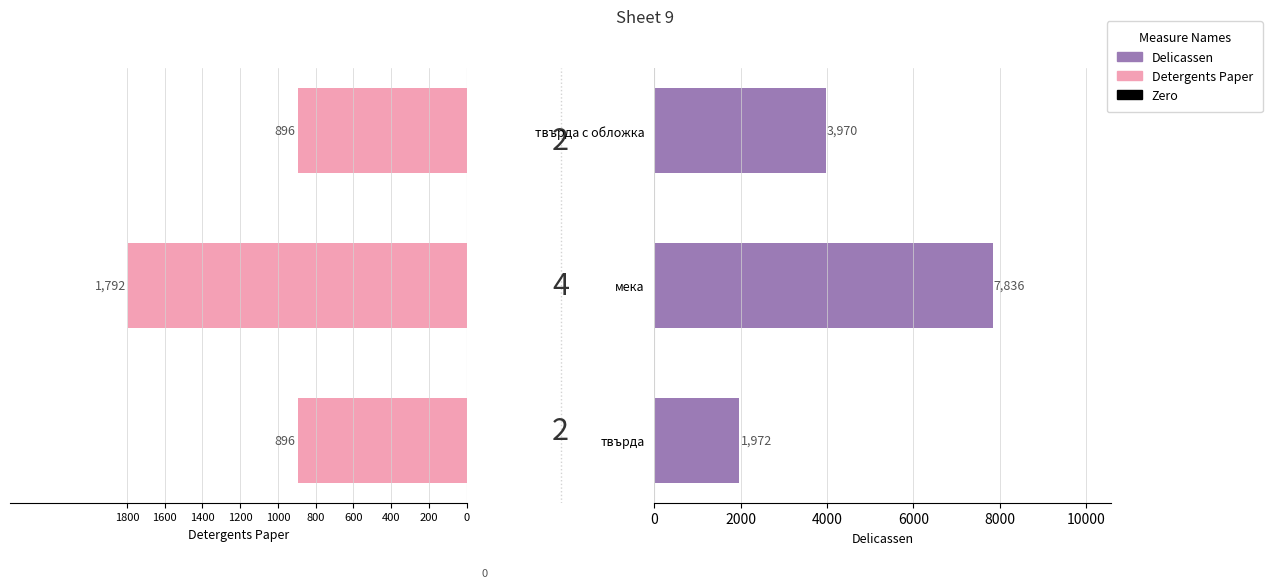

Is it true that Detergents Paper equals -1443 at твърда с обложка?

False